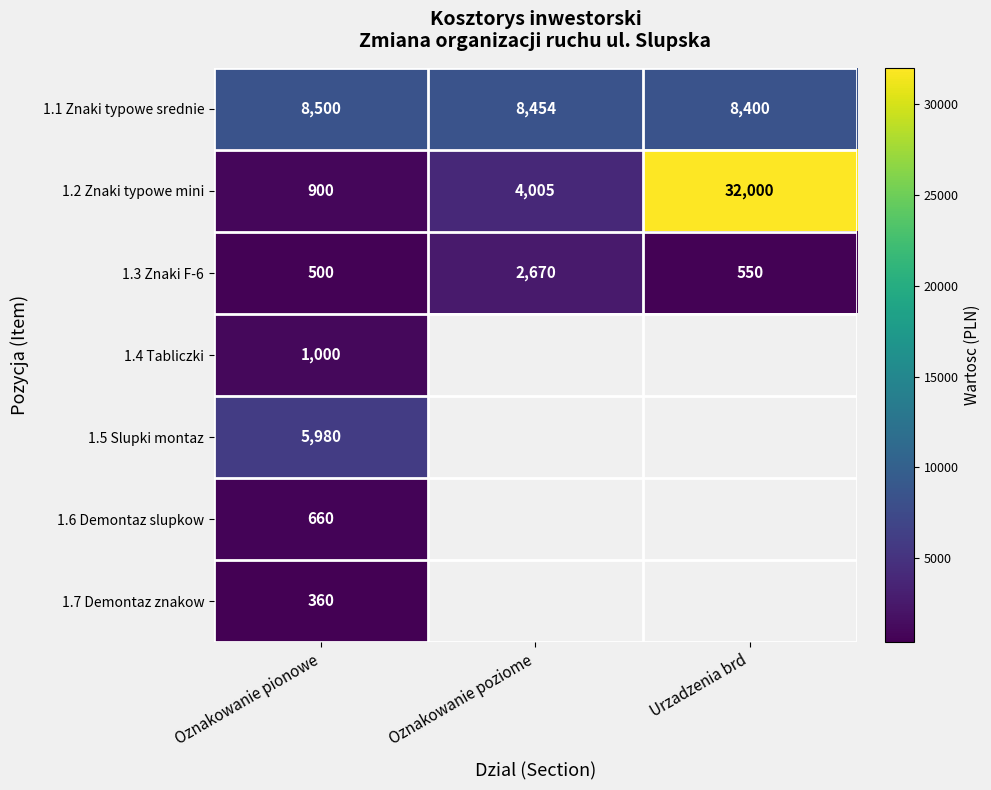

What is the total value across all series at Oznakowanie pionowe?

17900